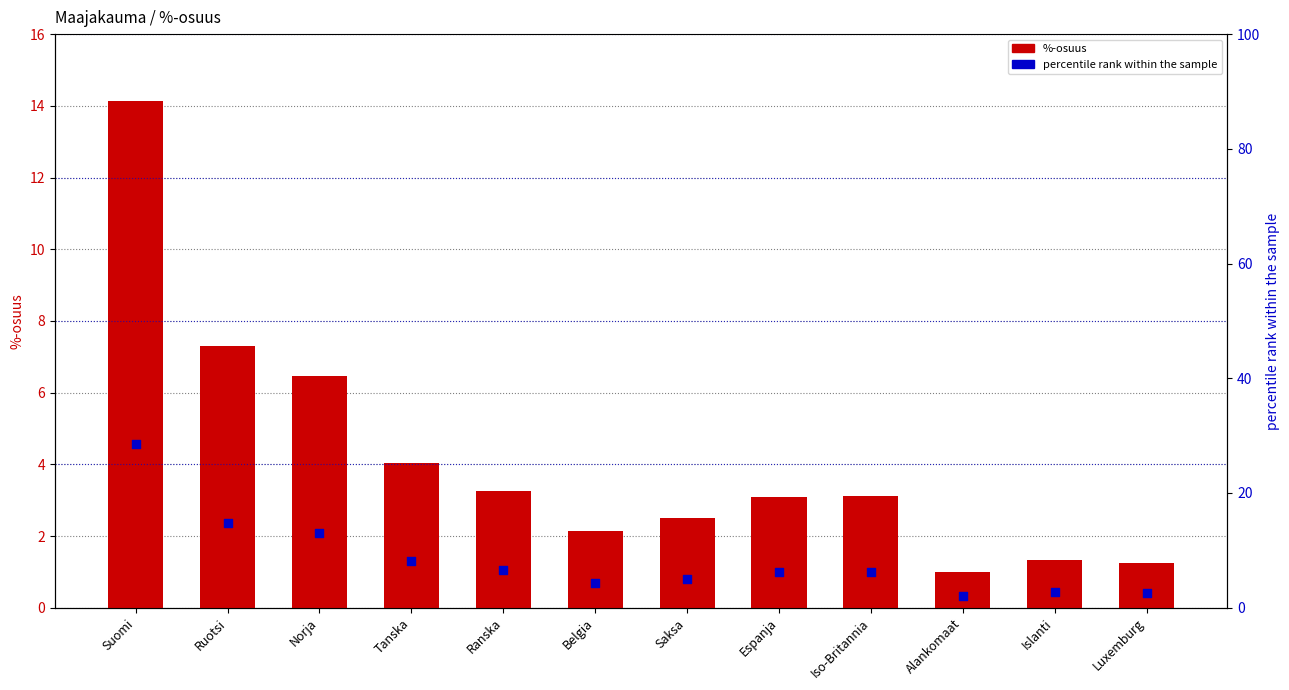

Which series reaches the minimum Y coordinate?

%-osuus